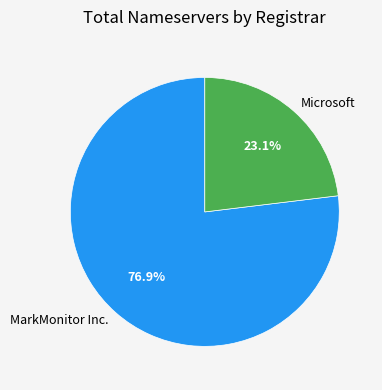

Rank the categories by value from lowest to highest.

Microsoft, MarkMonitor Inc.